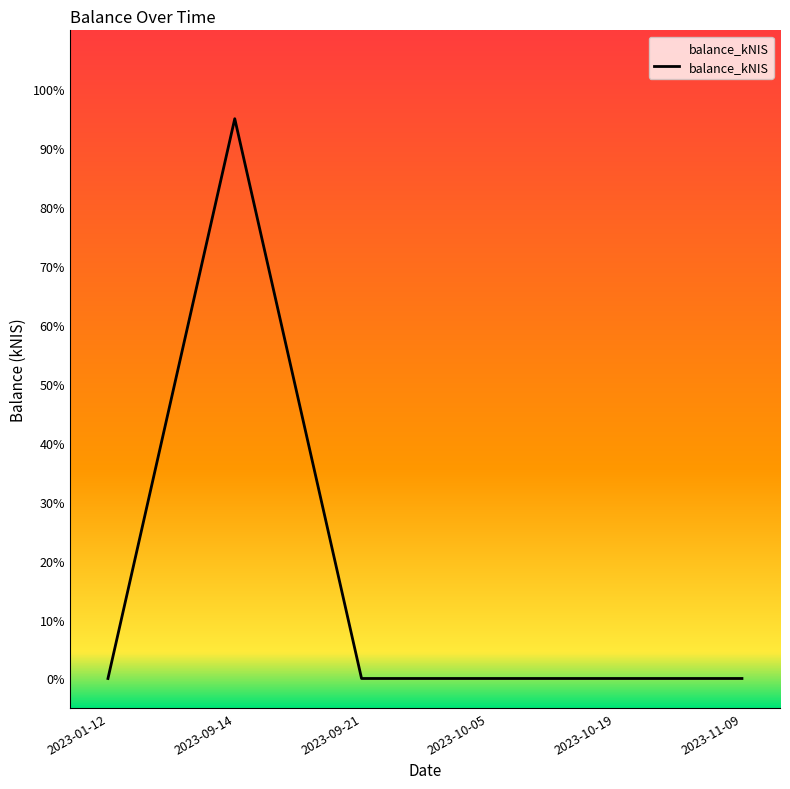

The value at 2023-10-19 is 0.0. True or false?

True